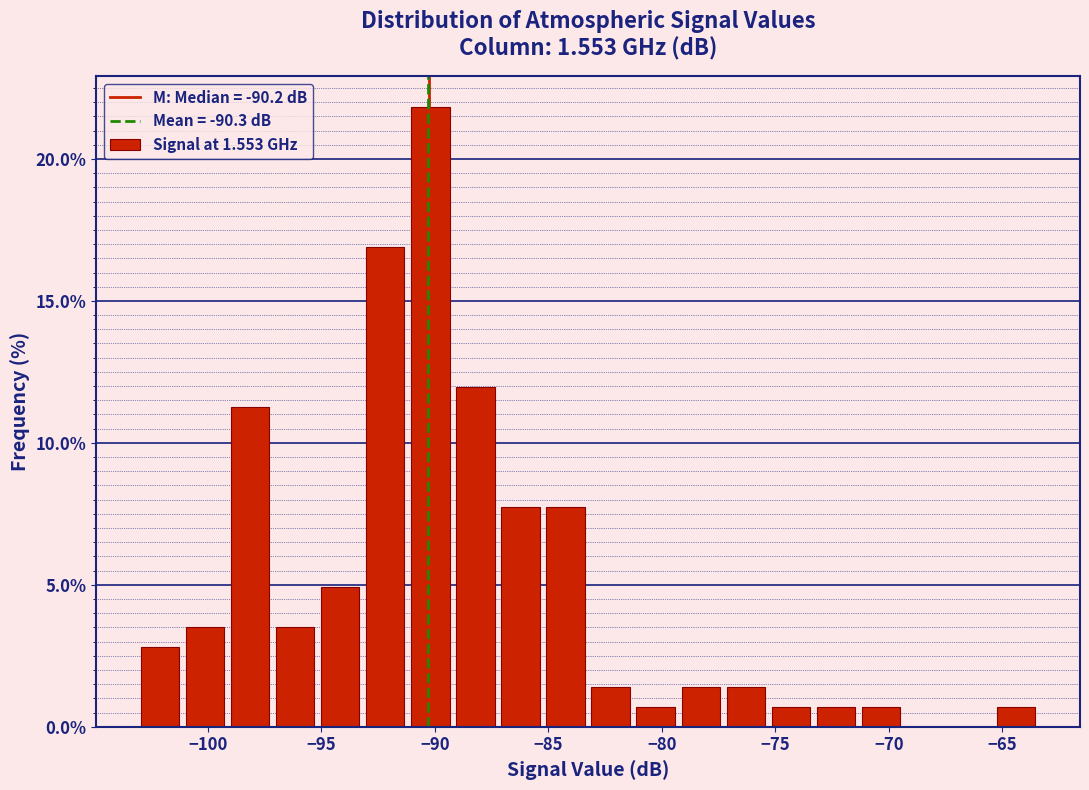

Read against the x-axis, roughly where is the centre of the tallest bar?

-90.0